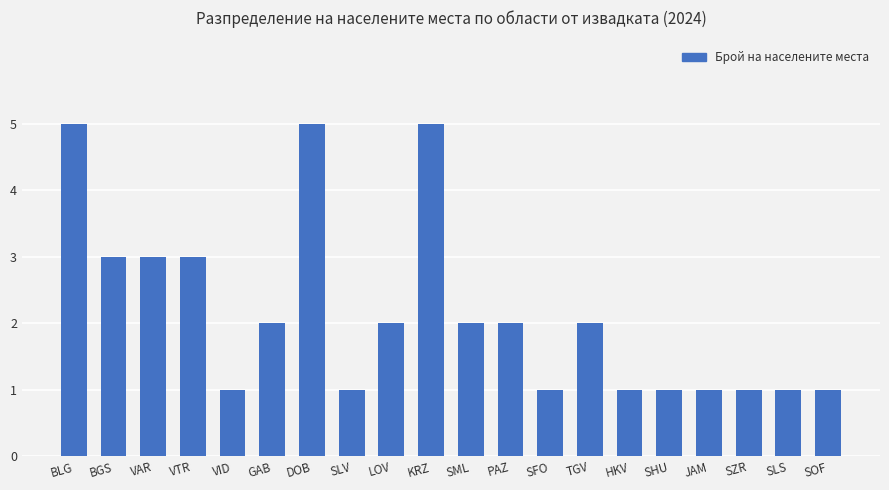

What is the average value?

2